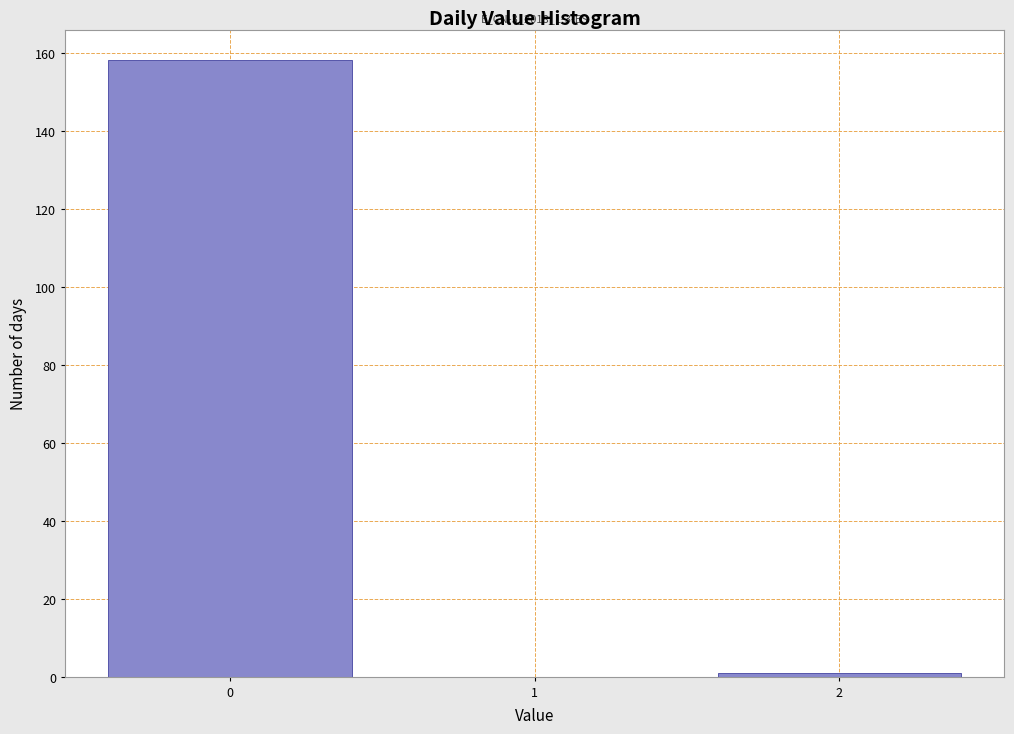

Which range on the x-axis has the tallest bar?

-0.5 to 0.5